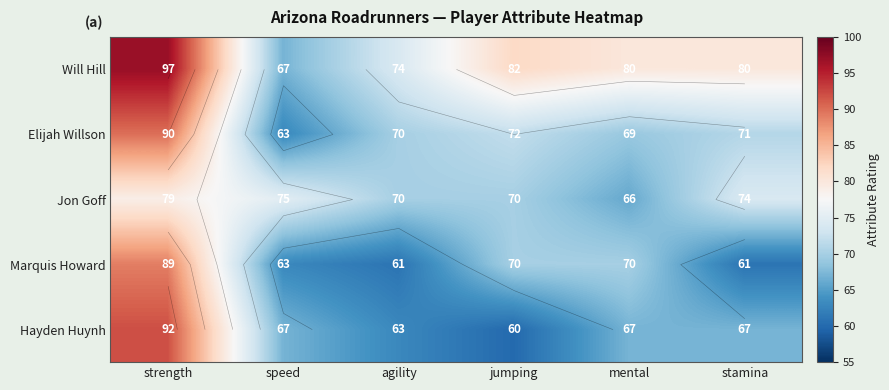

Which series has the largest total across all categories?

Will Hill